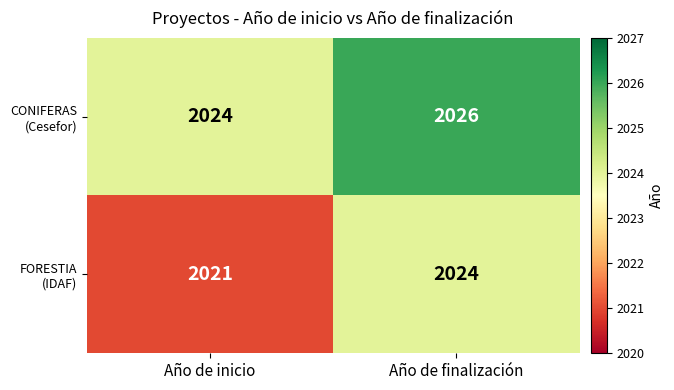

What is the maximum value shown in the chart?

2026